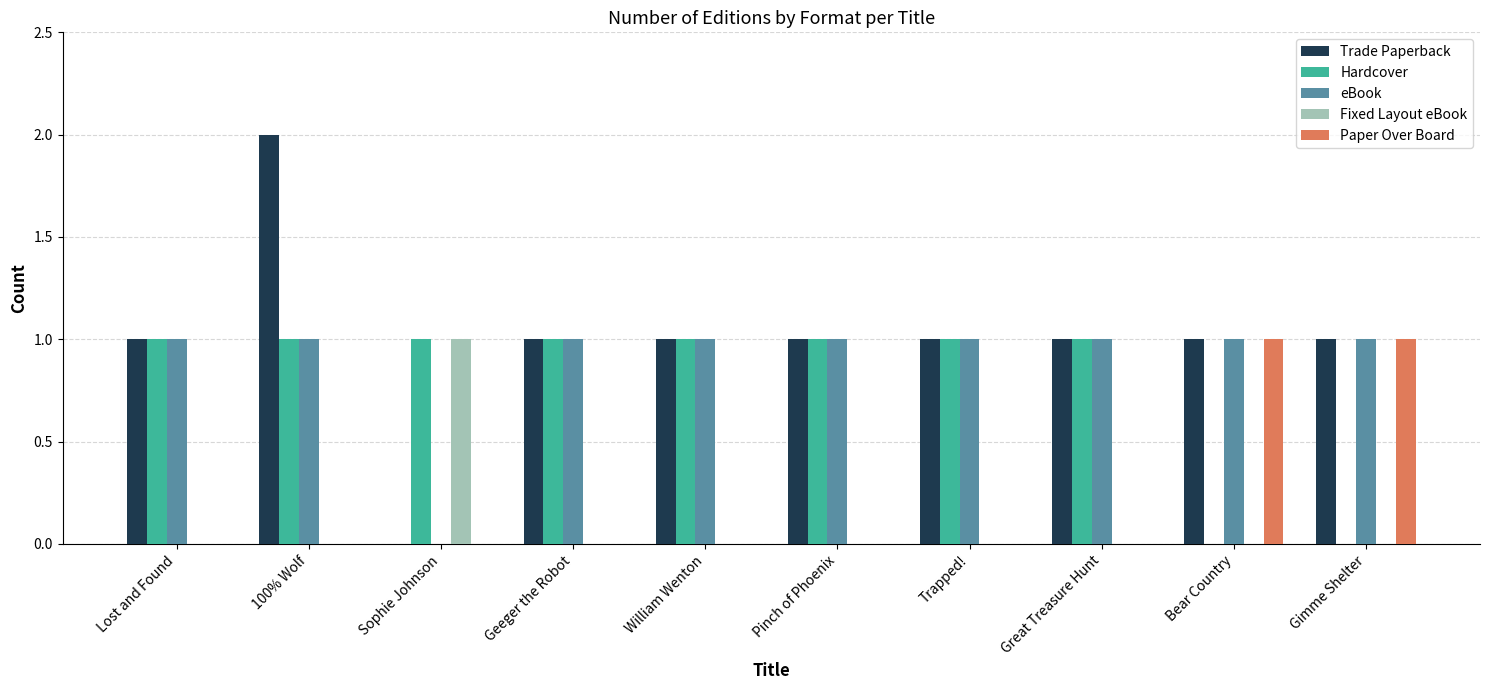

Reading right to left, transcribe all the data shown in this chart.

Trade Paperback: 1	1	1	1	1	1	1	0	2	1
Hardcover: 0	0	1	1	1	1	1	1	1	1
eBook: 1	1	1	1	1	1	1	0	1	1
Fixed Layout eBook: 0	0	0	0	0	0	0	1	0	0
Paper Over Board: 1	1	0	0	0	0	0	0	0	0